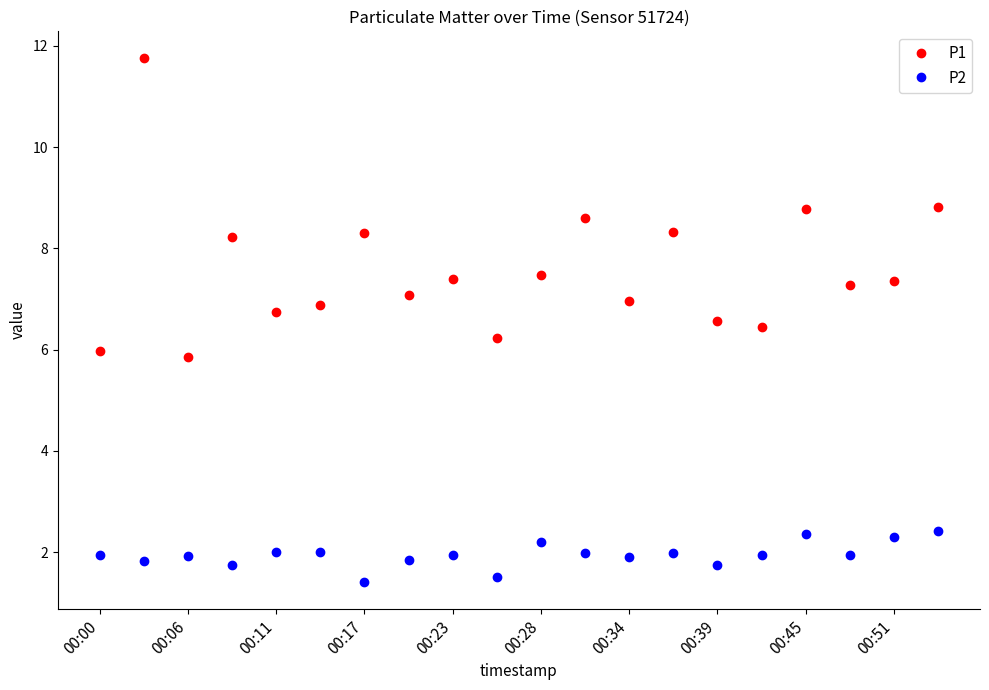

List the series in order of their overall mean, highest first.

P1, P2